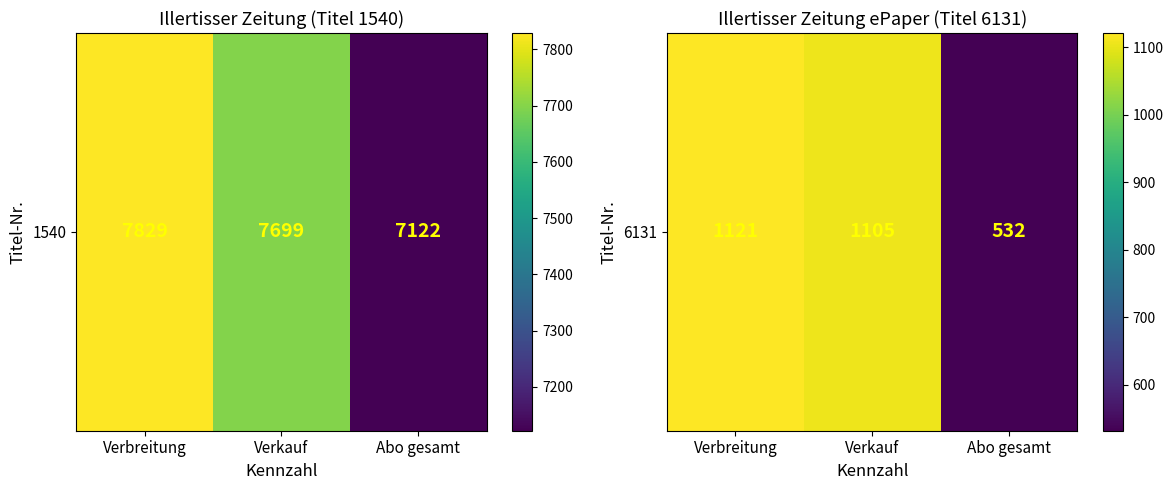

Approximately how many times larger is the value at Abo gesamt compared to Verbreitung?

0.5